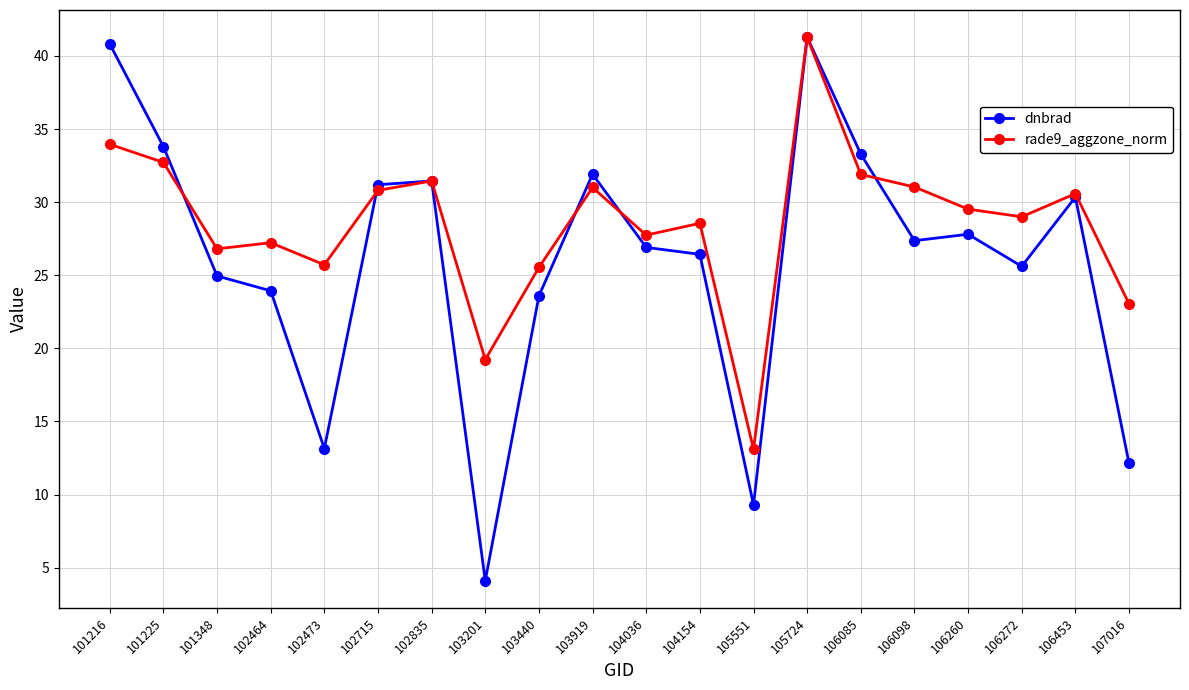

Which label corresponds to the smallest value in the chart?

103201